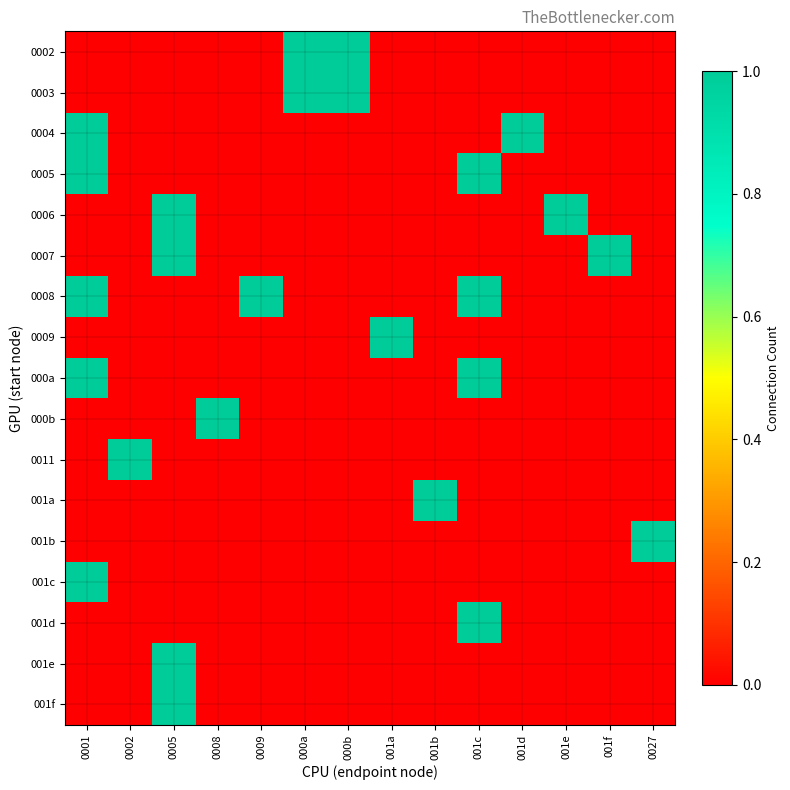

List the series in order of their peak value, lowest first.

0002, 0003, 0004, 0005, 0006, 0007, 0008, 0009, 000a, 000b, 0011, 001a, 001b, 001c, 001d, 001e, 001f